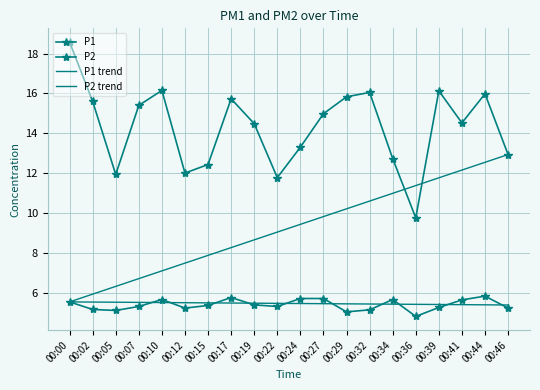

List the series in order of their peak value, lowest first.

P2 trend, P2, P1 trend, P1